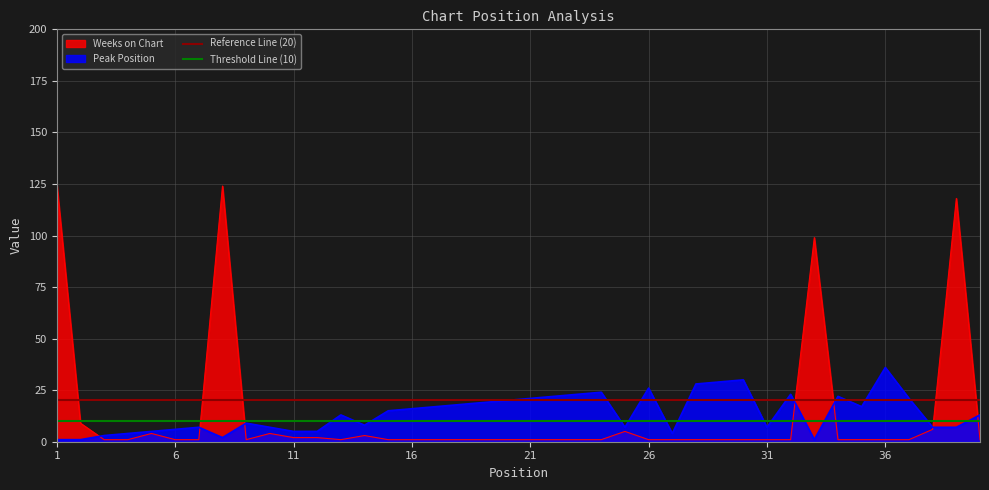

Does the chart display data point markers on the line(s)?

No